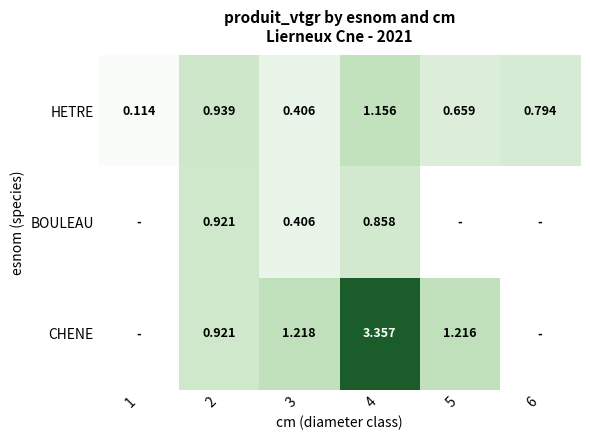

At which category is the sum across all series the highest?

4